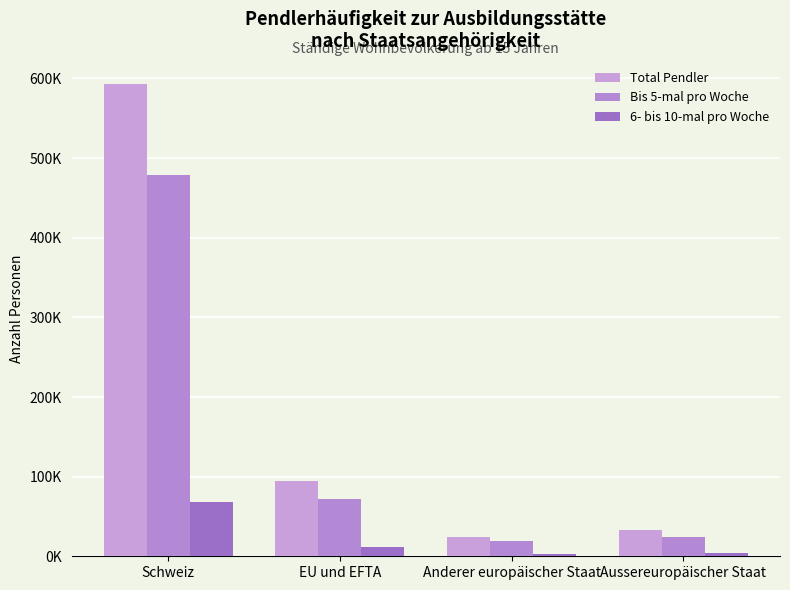

What is the sum of all Total Pendler values?

744111.5